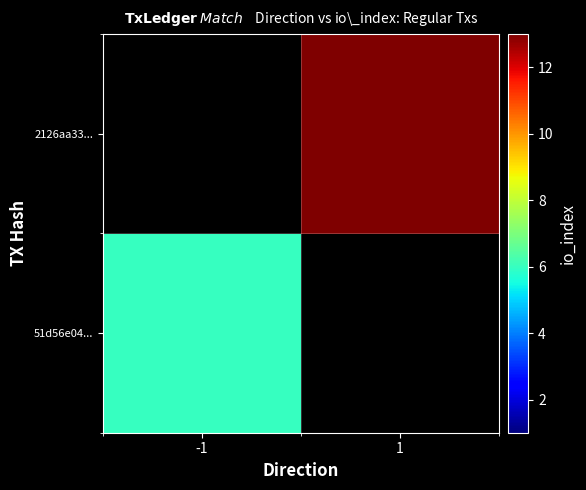

Which category has the highest value in the 2126aa33... series?

-1